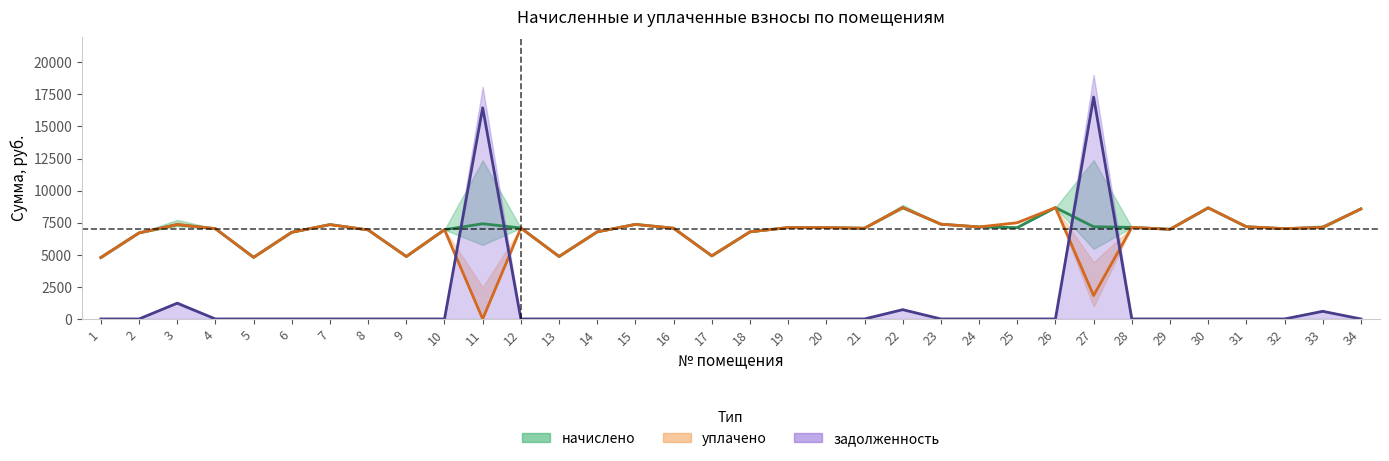

How many data points does each series have?

34